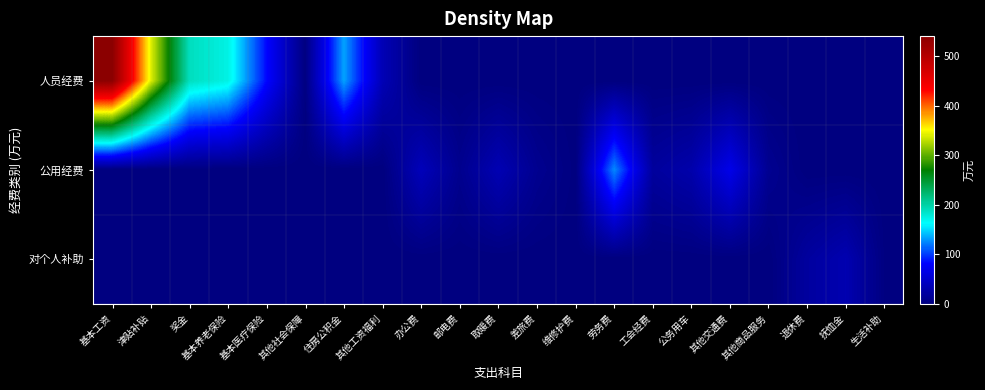

Between 其他商品服务 and 生活补助, which series saw the biggest shift?

公用经费